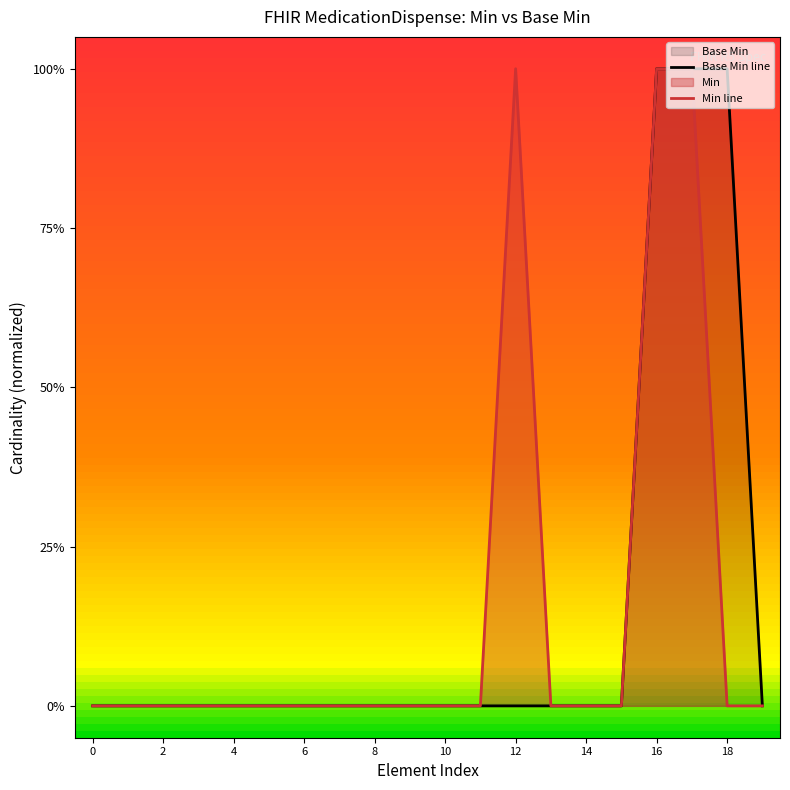

What is the difference between the maximum and second lowest values in the Min line series?

1